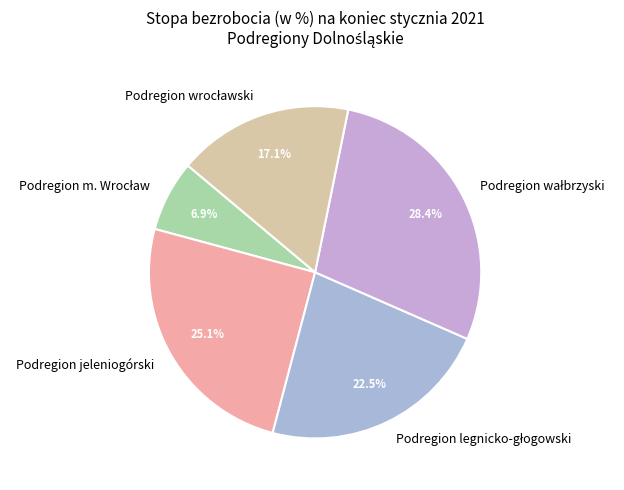

How many segments does this pie chart have?

5